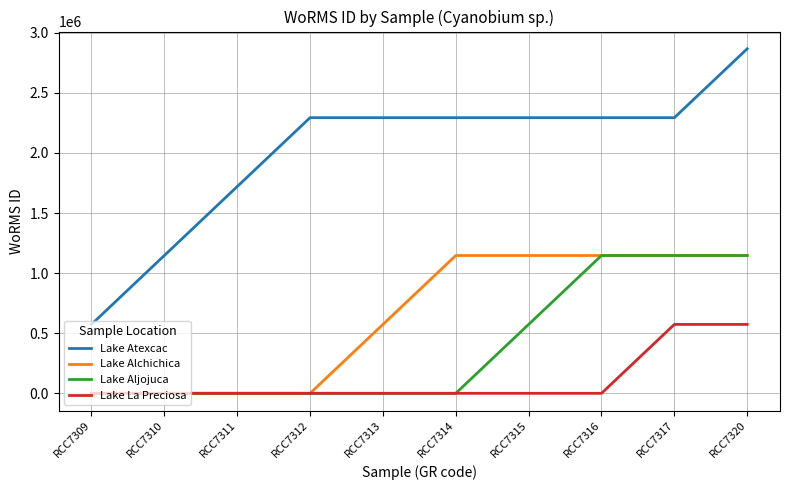

What is the average value of the Lake Alchichica series?

630689